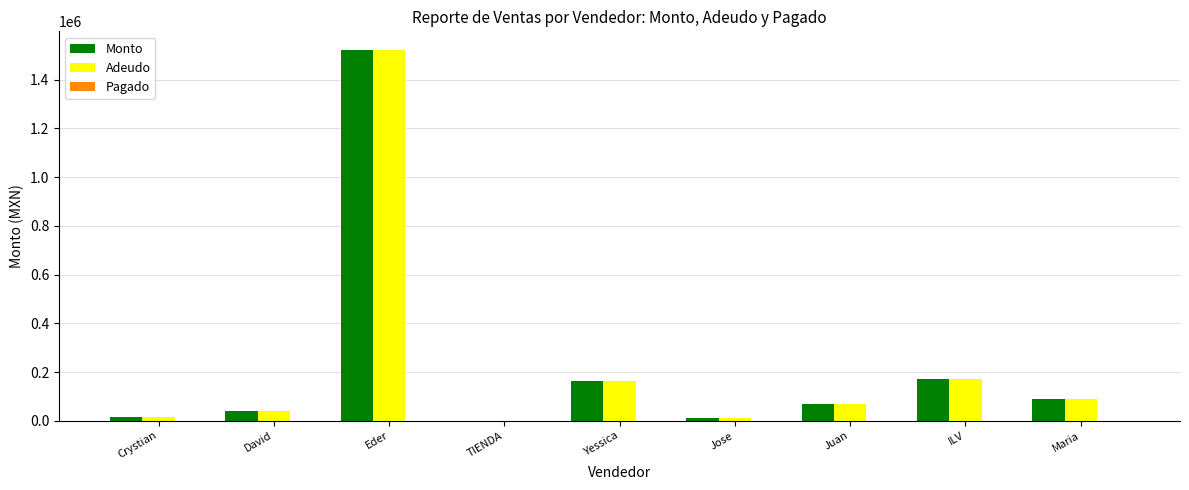

The value of Monto at Yessica is 90300. True or false?

False